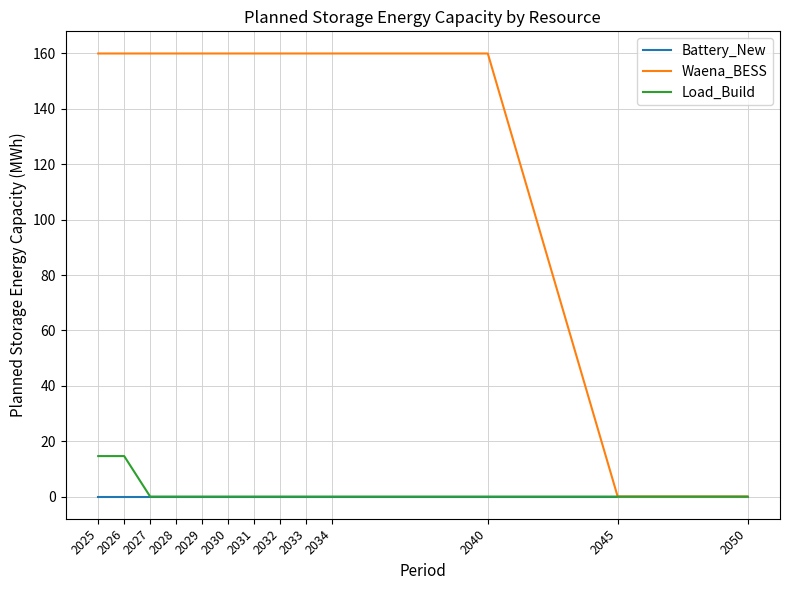

Rank the series by their maximum value, from highest to lowest.

Waena_BESS, Load_Build, Battery_New